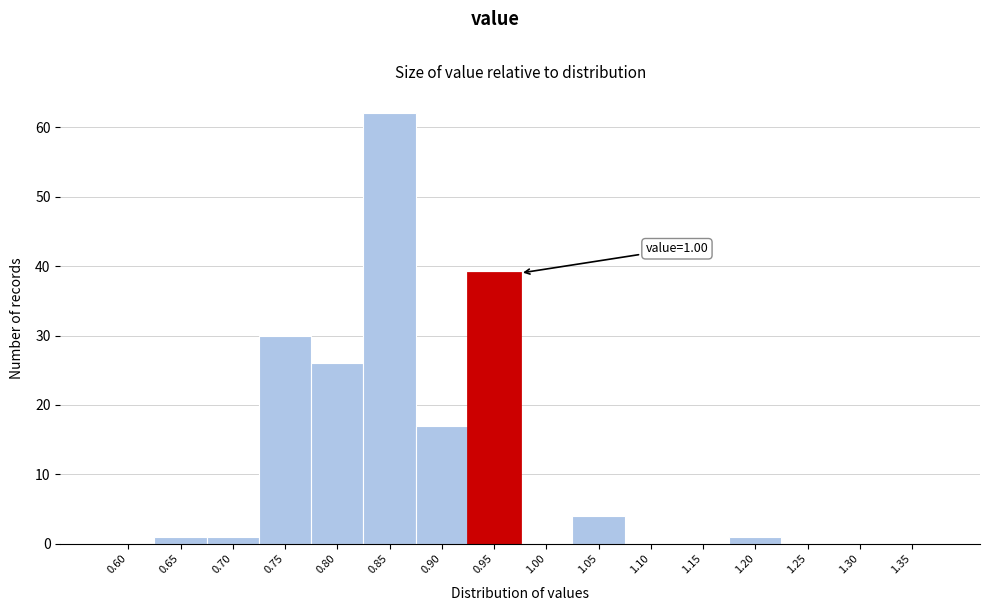

Reading right to left, what are all the values shown in this chart?

1.35=0	1.30=0	1.25=0	1.20=1	1.15=0	1.10=0	1.05=4	1.00=0	0.95=39	0.90=17	0.85=62	0.80=26	0.75=30	0.70=1	0.65=1	0.60=0